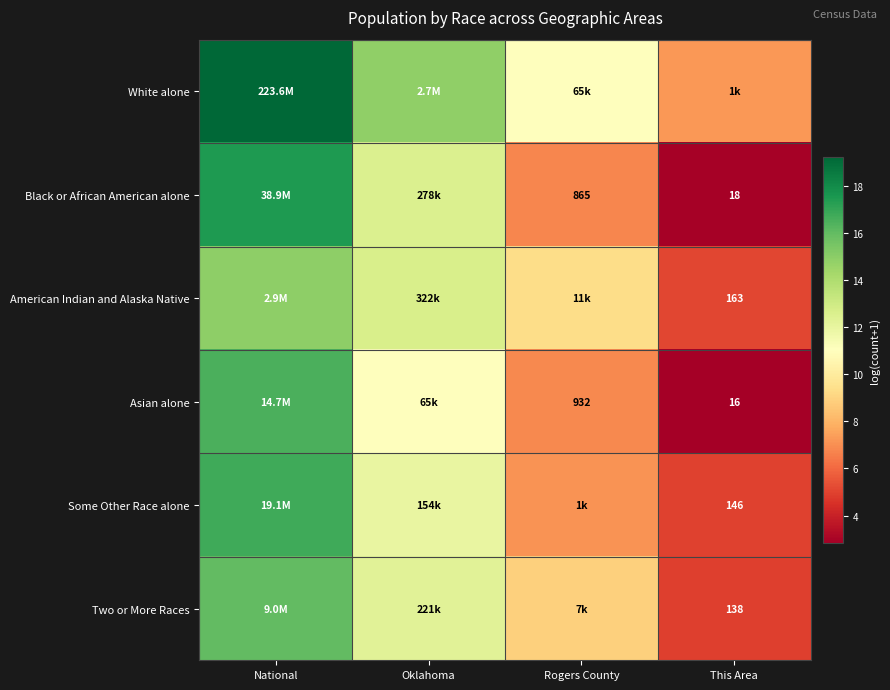

List the labels in order of American Indian and Alaska Native value, largest first.

National, Oklahoma, Rogers County, This Area